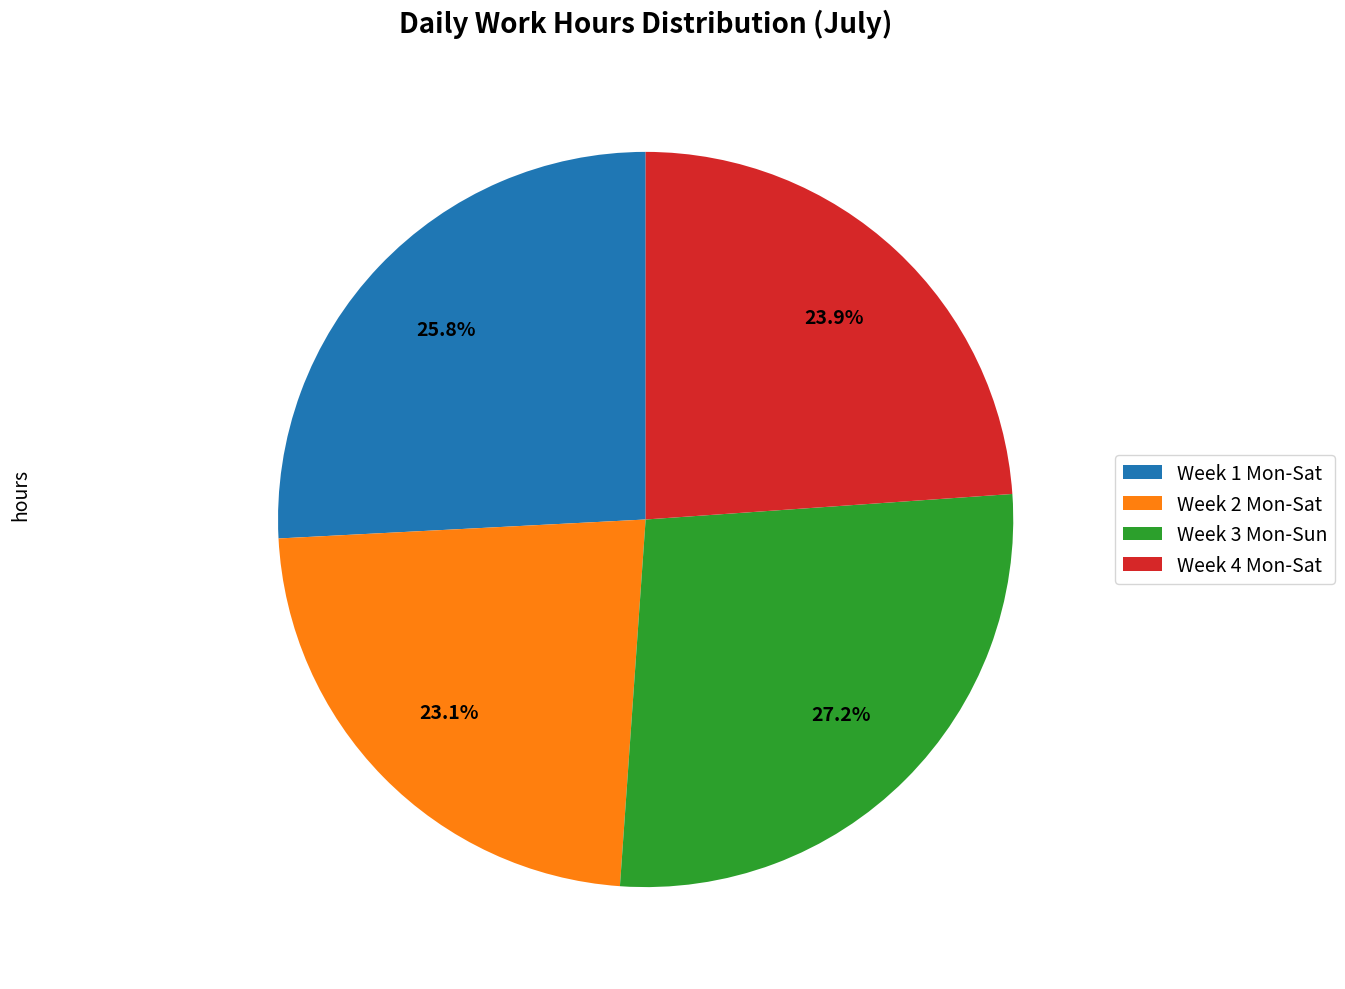

Rank the categories by value from lowest to highest.

Week 2 Mon-Sat, Week 4 Mon-Sat, Week 1 Mon-Sat, Week 3 Mon-Sun